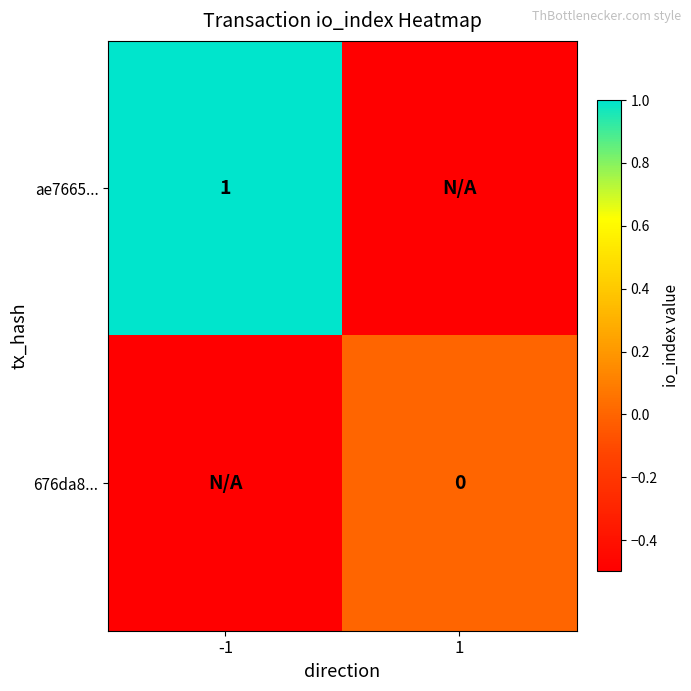

The ae7665... series shows 1.6 at -1. True or false?

False